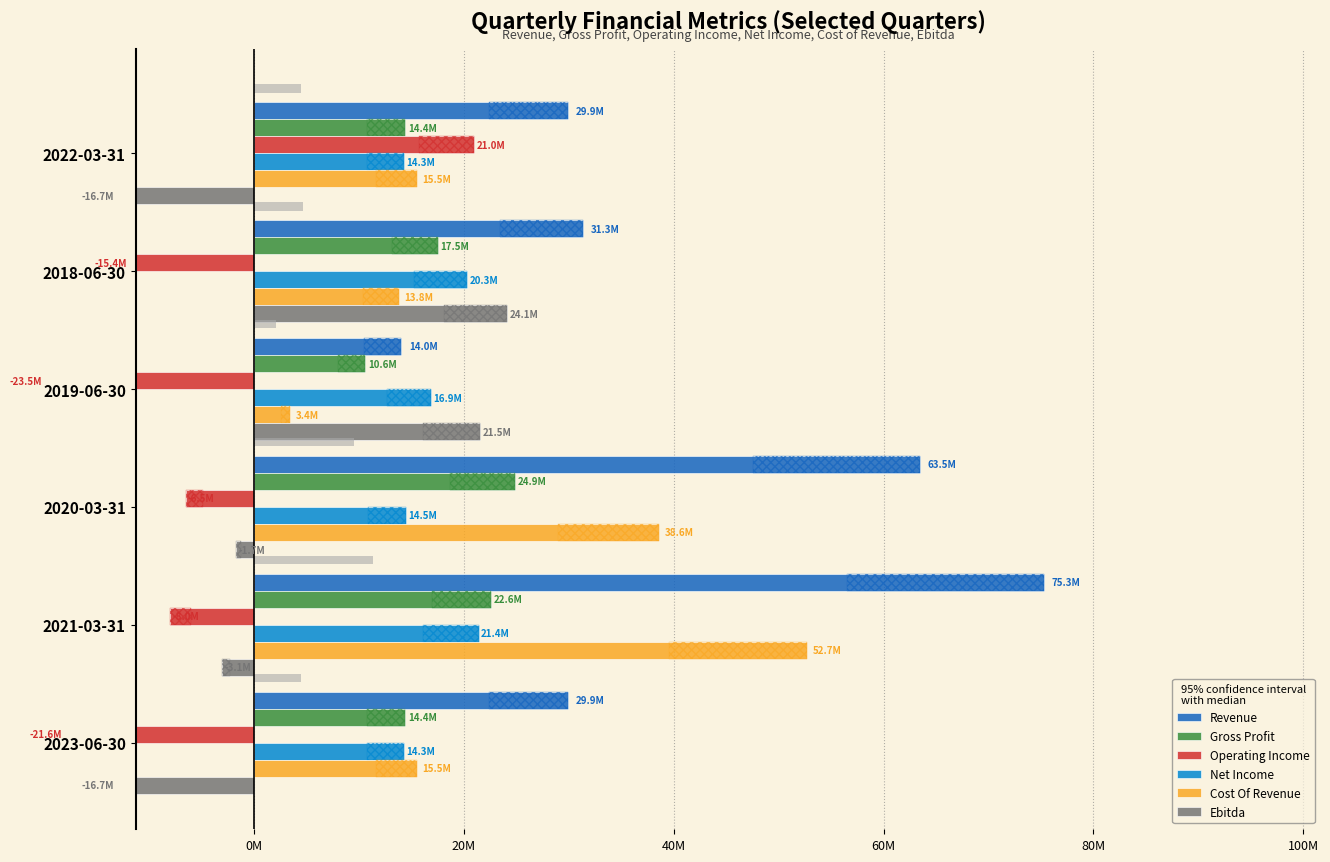

What is the sum of the Net Income values at 2018-06-30 and 2023-06-30?

34600000